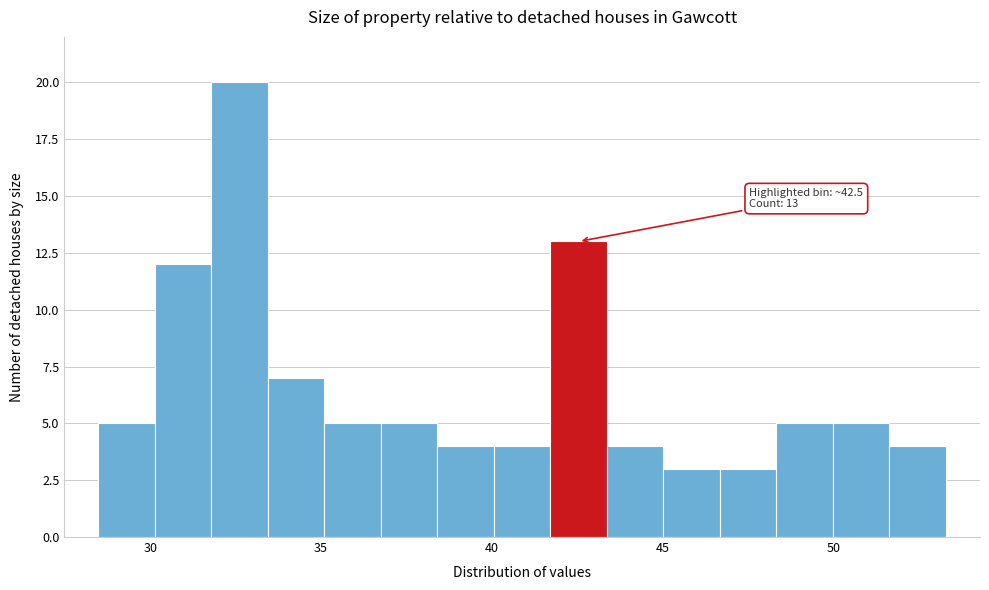

Read against the x-axis, roughly where is the centre of the tallest bar?

32.5